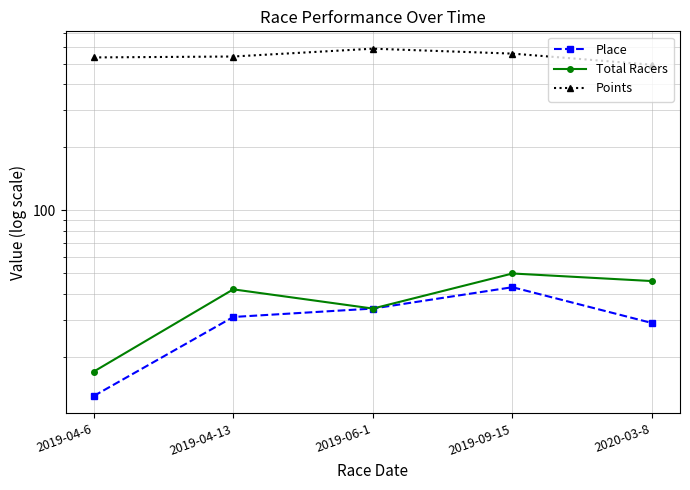

How many lines are shown in the chart?

3